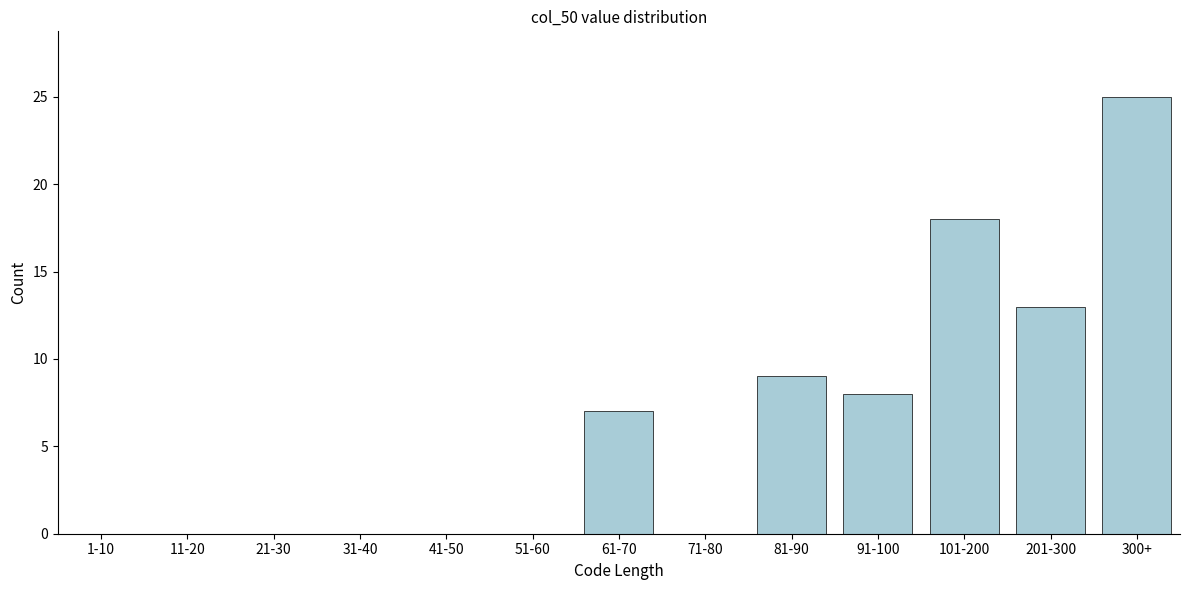

Reading left to right, what are all the values shown in this chart?

1-10=0	11-20=0	21-30=0	31-40=0	41-50=0	51-60=0	61-70=7	71-80=0	81-90=9	91-100=8	101-200=18	201-300=13	300+=25